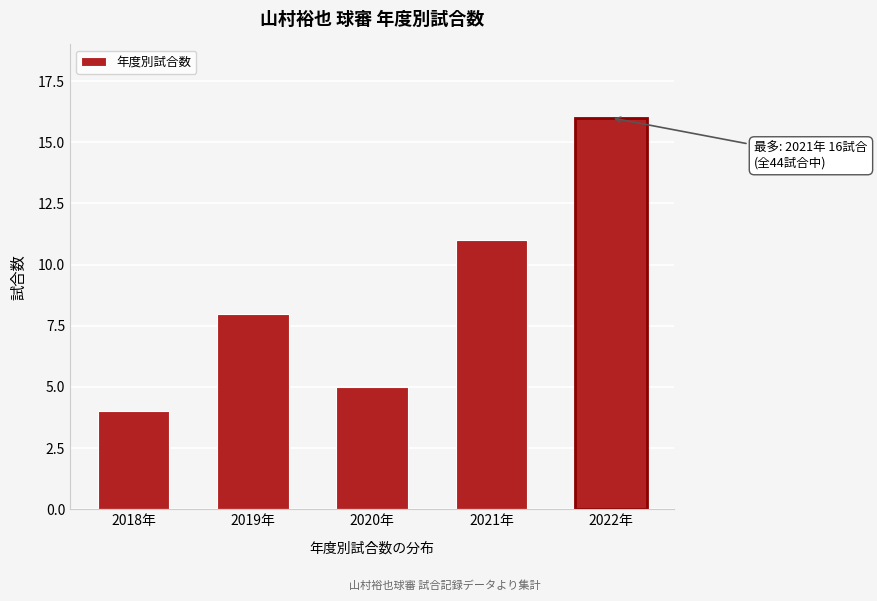

Reading left to right, extract all data points from this chart.

4	8	5	11	16